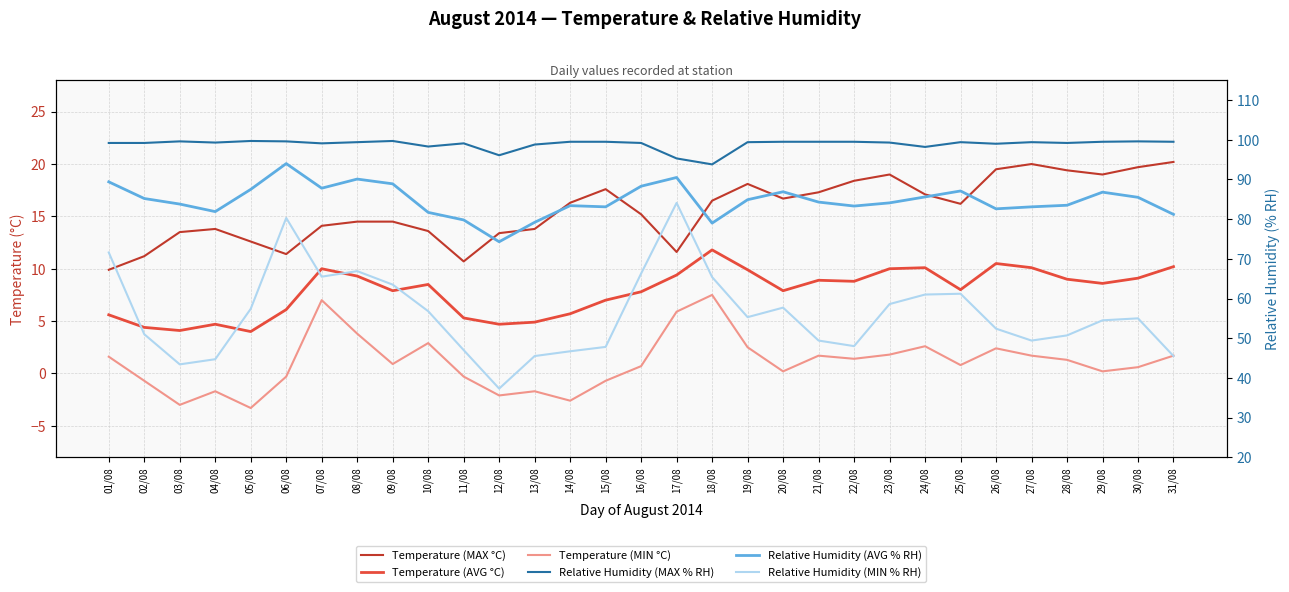

List the series in order of their peak value, lowest first.

Temperature (MIN °C), Temperature (AVG °C), Temperature (MAX °C), Relative Humidity (MIN % RH), Relative Humidity (AVG % RH), Relative Humidity (MAX % RH)